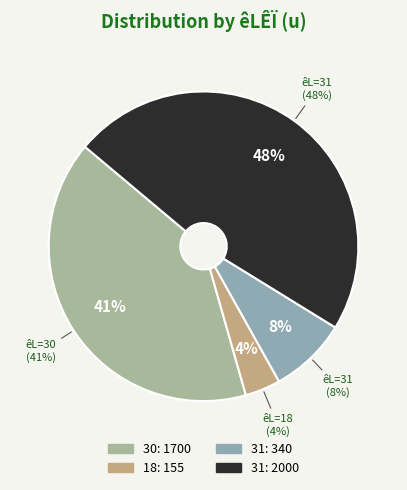

To the nearest percent, what percentage of the pie is 31?

8%